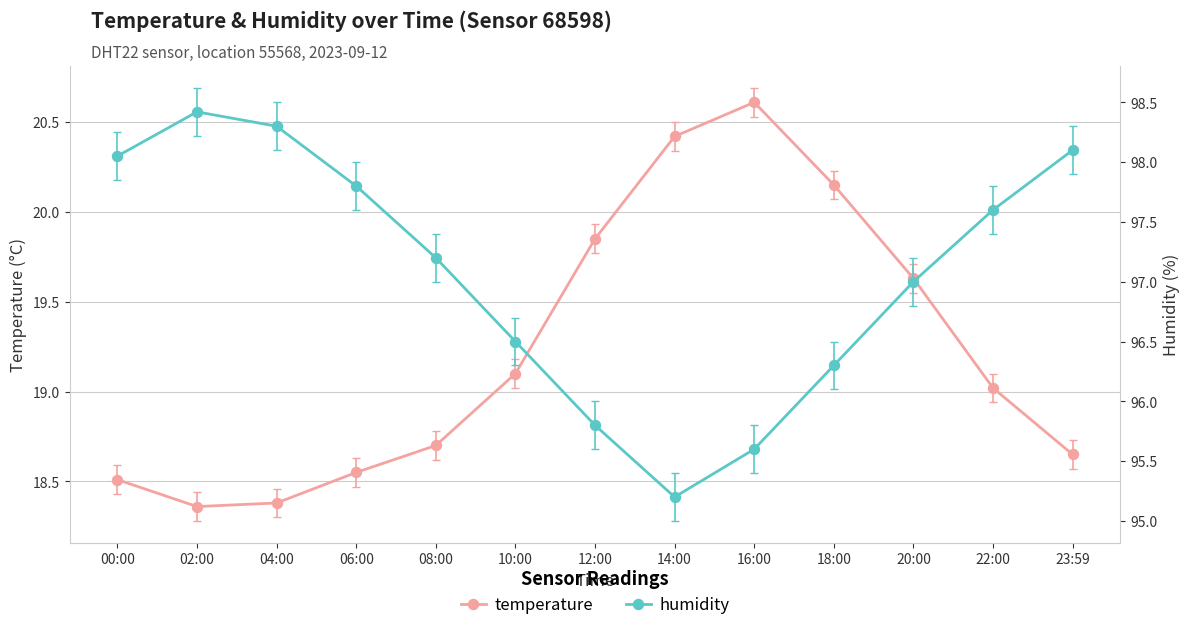

What are all the series names shown in the legend?

temperature, humidity